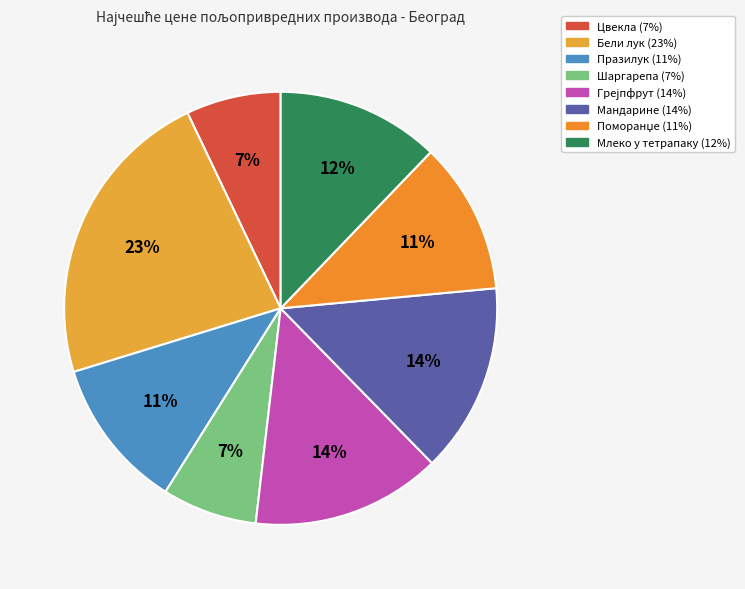

Rank the categories by value from highest to lowest.

Бели лук, Грејпфрут, Мандарине, Млеко у тетрапаку, Празилук, Поморанџе, Цвекла, Шаргарепа